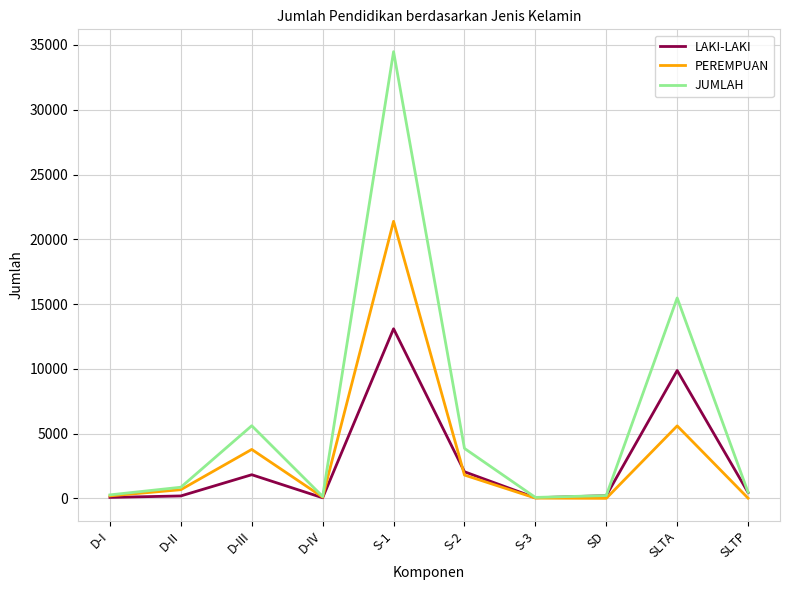

Which series has the largest total across all categories?

JUMLAH